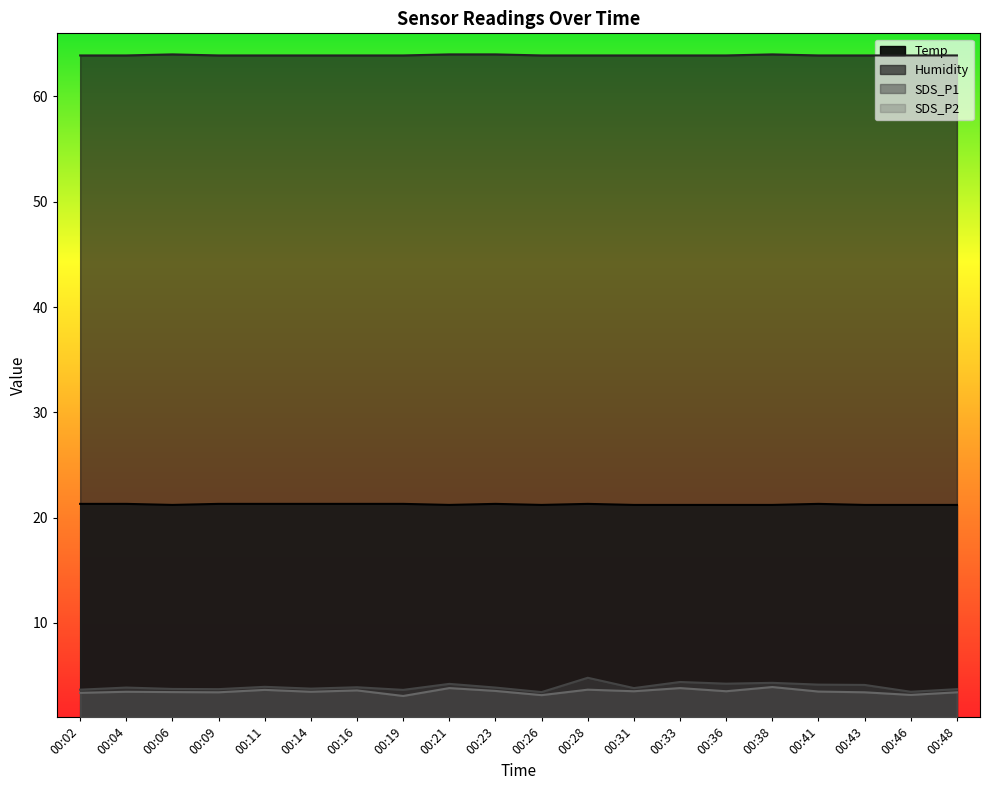

Reading left to right, list all the values displayed in this chart.

Temp: 00:02=21.3	00:04=21.3	00:06=21.2	00:09=21.3	00:11=21.3	00:14=21.3	00:16=21.3	00:19=21.3	00:21=21.2	00:23=21.3	00:26=21.2	00:28=21.3	00:31=21.2	00:33=21.2	00:36=21.2	00:38=21.2	00:41=21.3	00:43=21.2	00:46=21.2	00:48=21.2
Humidity: 00:02=63.9	00:04=63.9	00:06=64.0	00:09=63.9	00:11=63.9	00:14=63.9	00:16=63.9	00:19=63.9	00:21=64.0	00:23=64.0	00:26=63.9	00:28=63.9	00:31=63.9	00:33=63.9	00:36=63.9	00:38=64.0	00:41=63.9	00:43=63.9	00:46=63.9	00:48=63.9
SDS_P1: 00:02=3.6	00:04=3.9	00:06=3.7	00:09=3.7	00:11=3.9	00:14=3.8	00:16=3.9	00:19=3.6	00:21=4.2	00:23=3.9	00:26=3.4	00:28=4.8	00:31=3.8	00:33=4.4	00:36=4.2	00:38=4.3	00:41=4.1	00:43=4.1	00:46=3.5	00:48=3.7
SDS_P2: 00:02=3.4	00:04=3.5	00:06=3.4	00:09=3.4	00:11=3.6	00:14=3.5	00:16=3.6	00:19=3.0	00:21=3.8	00:23=3.5	00:26=3.1	00:28=3.6	00:31=3.5	00:33=3.8	00:36=3.5	00:38=3.9	00:41=3.5	00:43=3.4	00:46=3.1	00:48=3.4